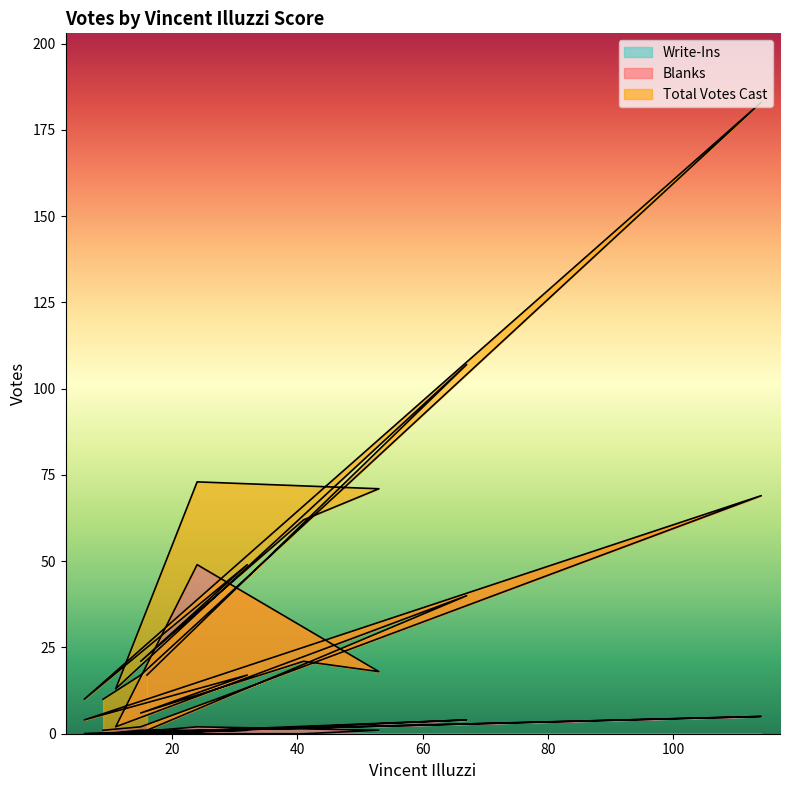

What is the average value of the Total Votes Cast series?

52